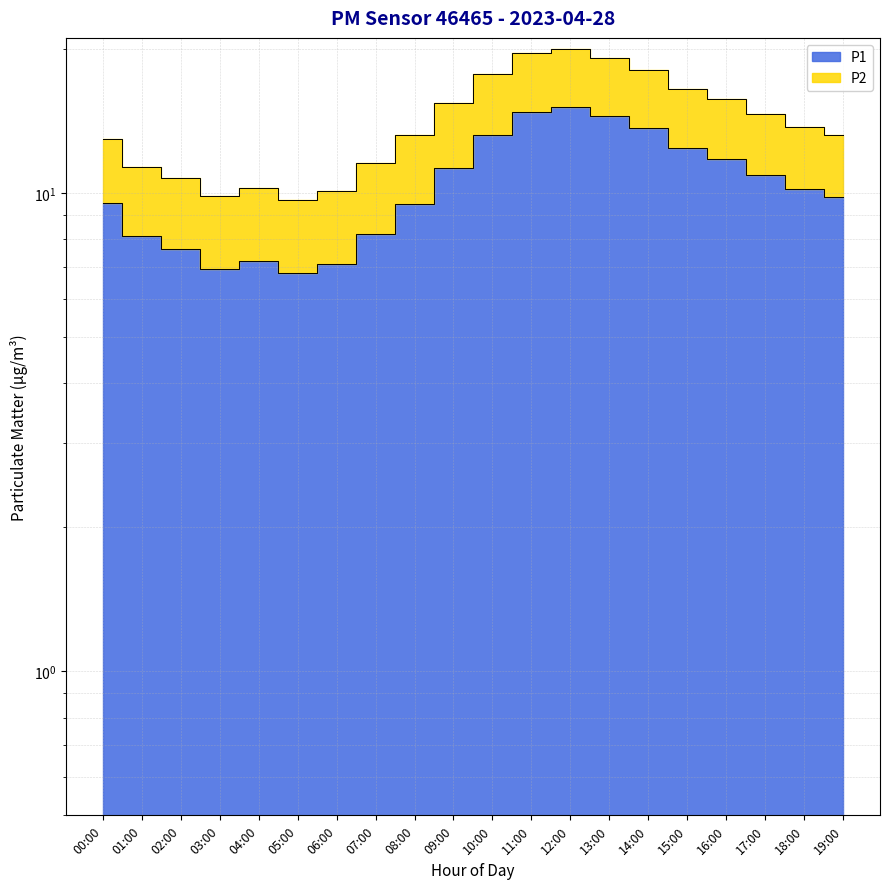

How many categories are shown in the chart?

20